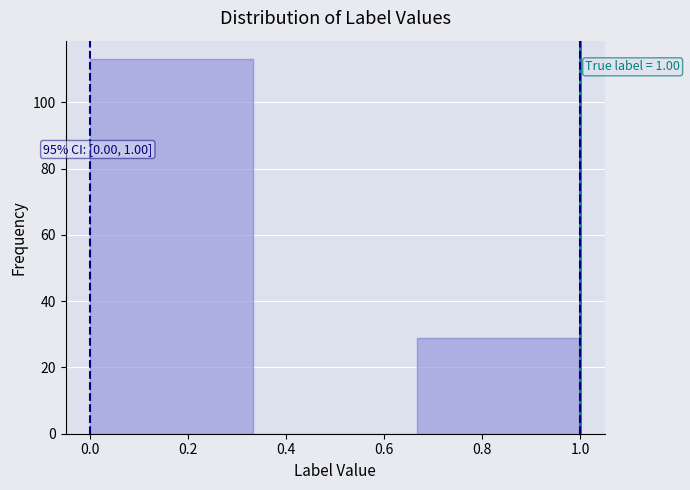

Which range on the x-axis has the tallest bar?

0.00 to 0.34